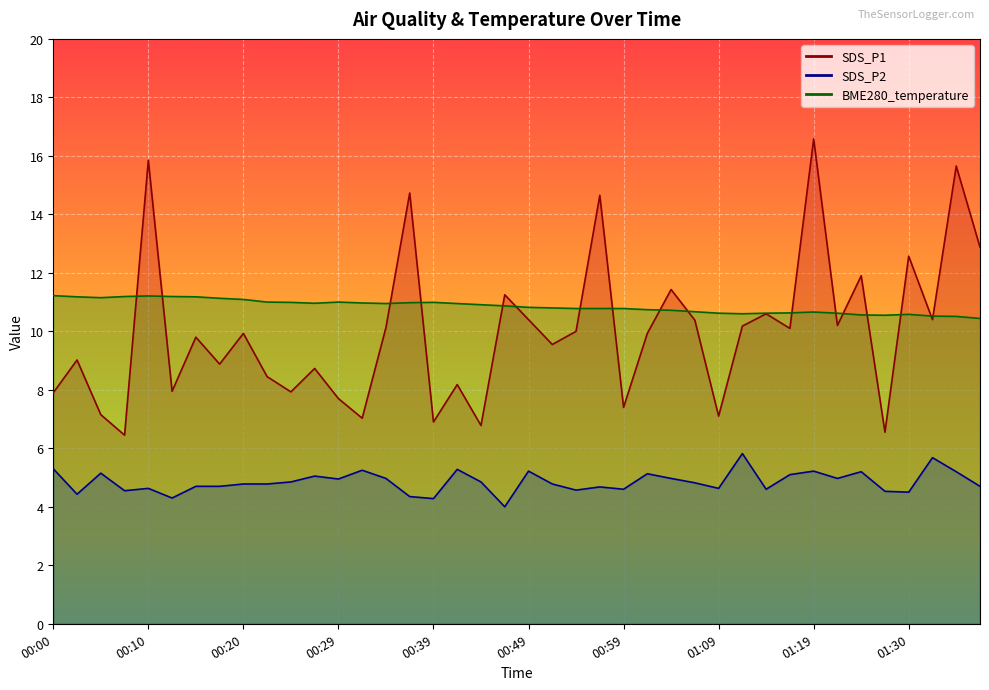

What is the label of the 5th point from the right?

01:27